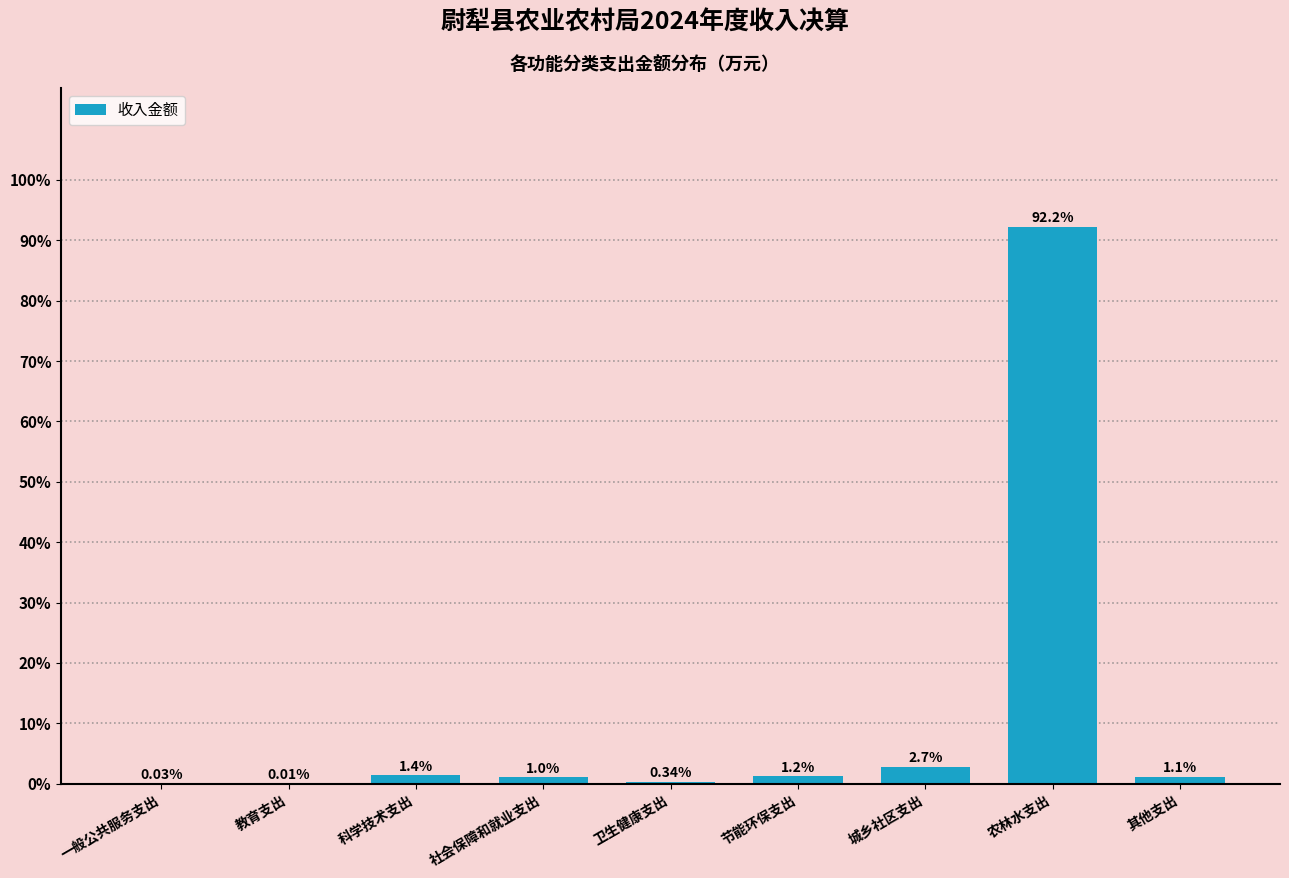

Which label corresponds to the largest value in the chart?

农林水支出